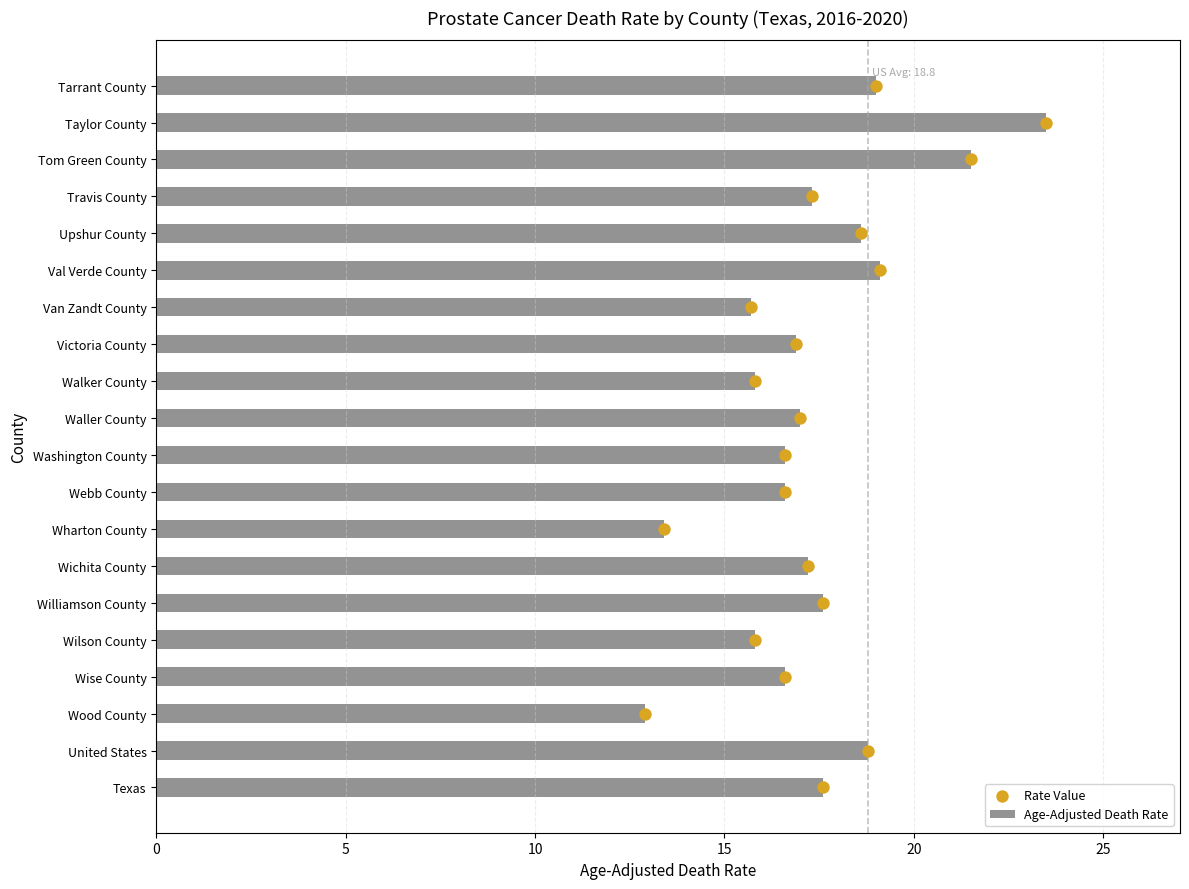

What are all the series names shown in the legend?

Age-Adjusted Death Rate, Rate Value